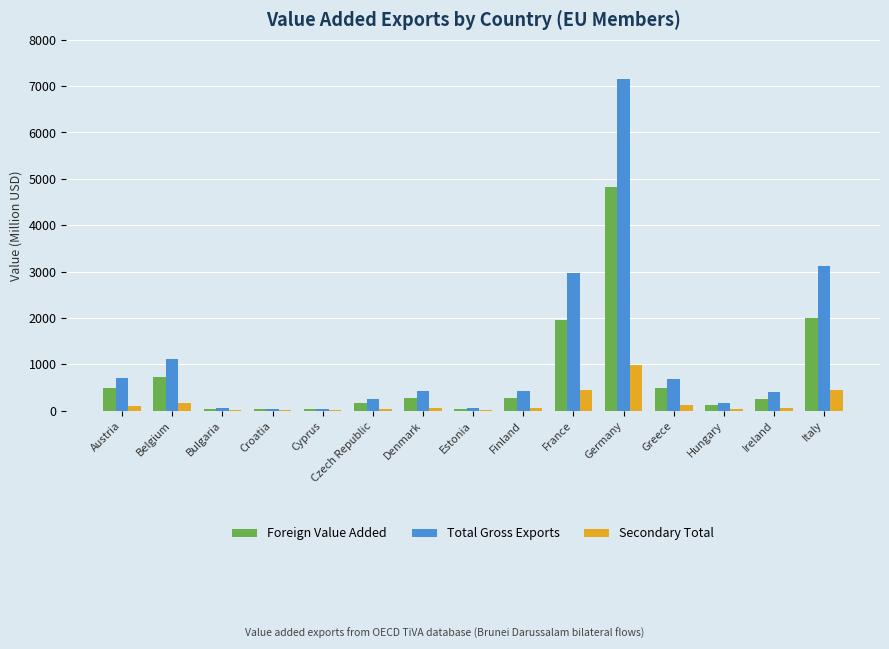

At which label does Foreign Value Added reach its peak?

Germany